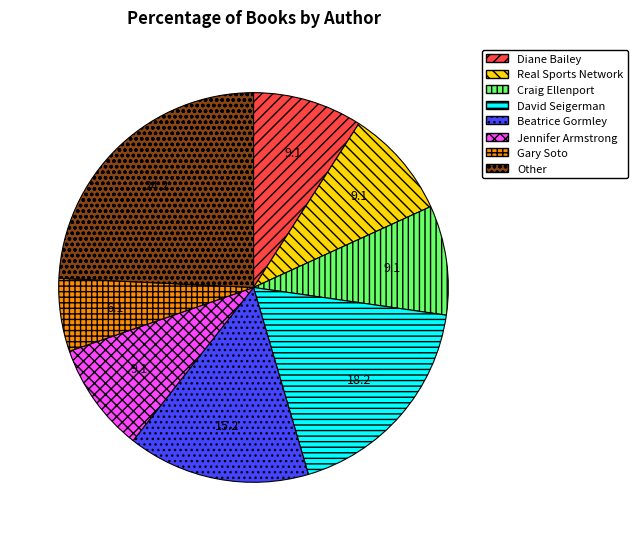

Which has a higher value, Other or Real Sports Network?

Other